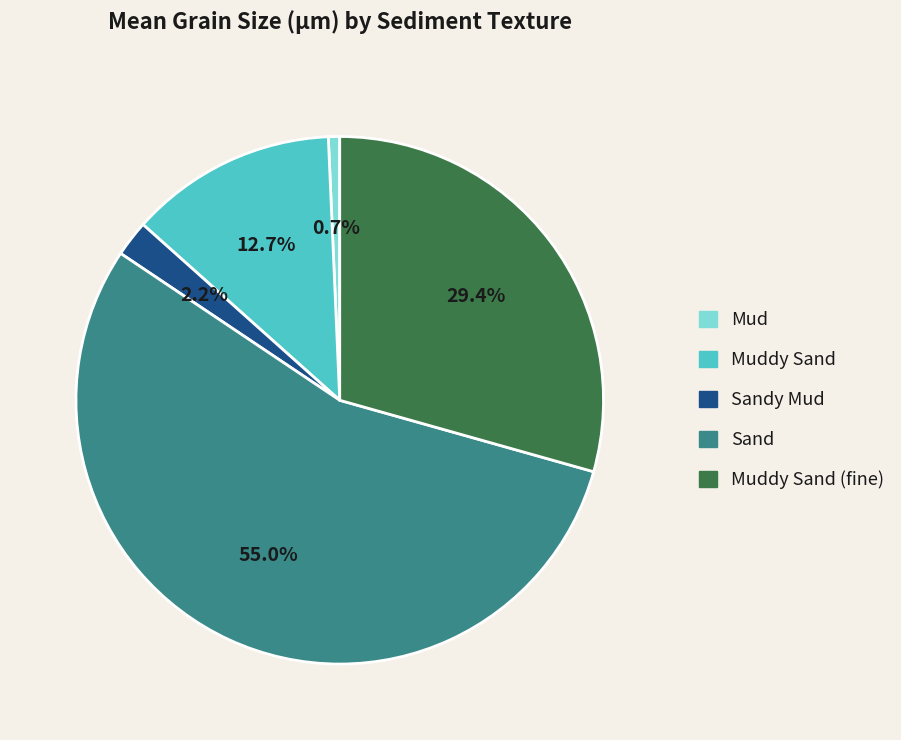

Is there a majority slice in this chart?

Yes